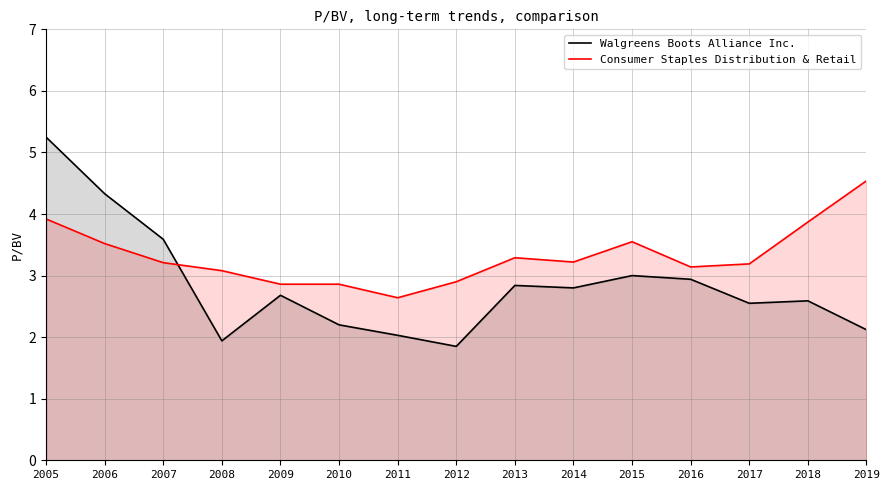

What is the maximum value for Consumer Staples Distribution & Retail?

4.5